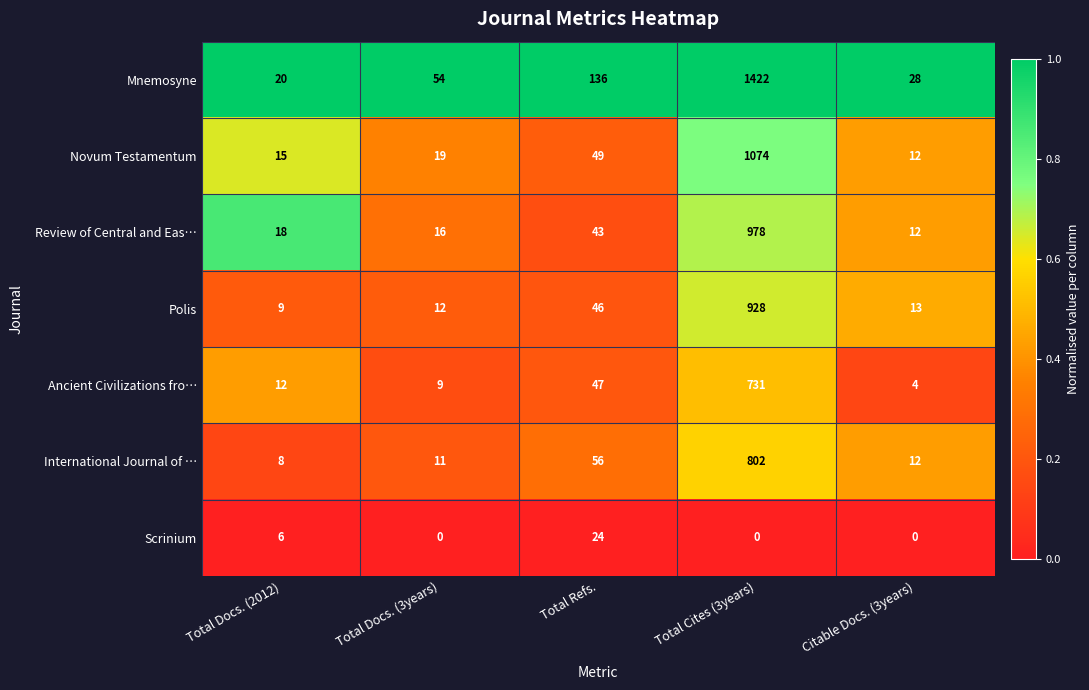

What is the spread (max minus min) of values at Total Docs. (2012)?

14